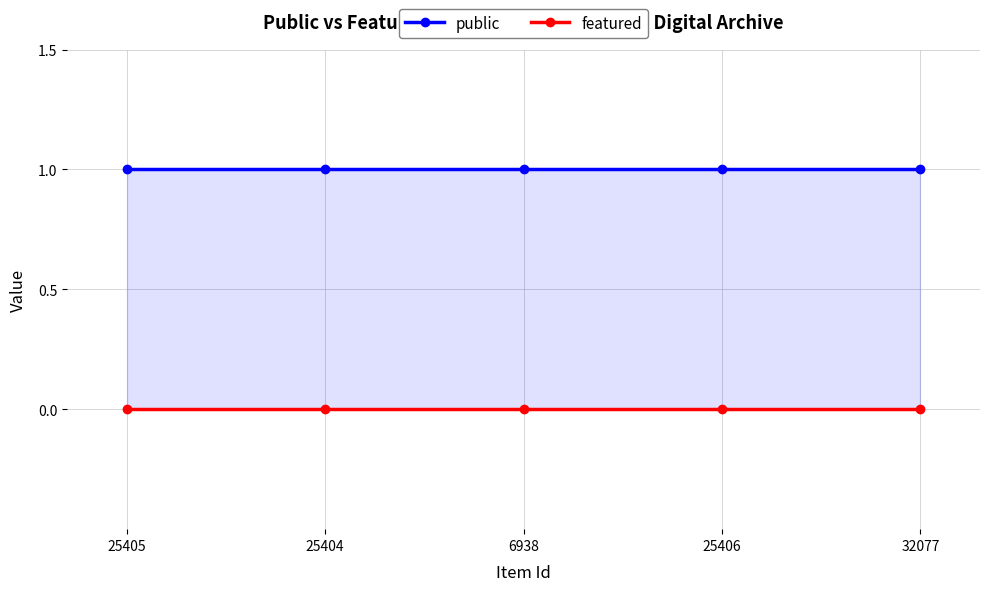

Reading left to right, extract all data points from this chart.

public: 25405=1	25404=1	6938=1	25406=1	32077=1
featured: 25405=0	25404=0	6938=0	25406=0	32077=0